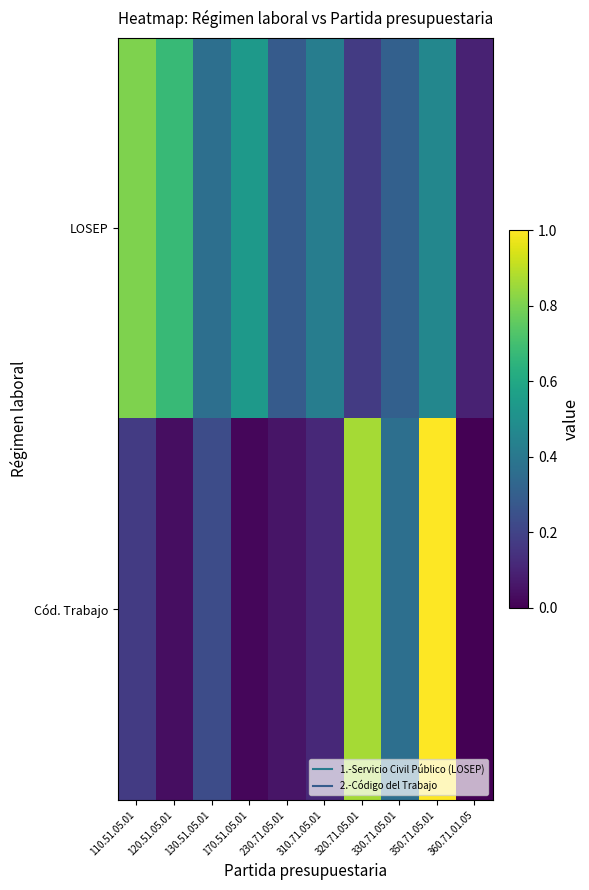

What is the difference between the highest and lowest values at 320.71.05.01?

0.7